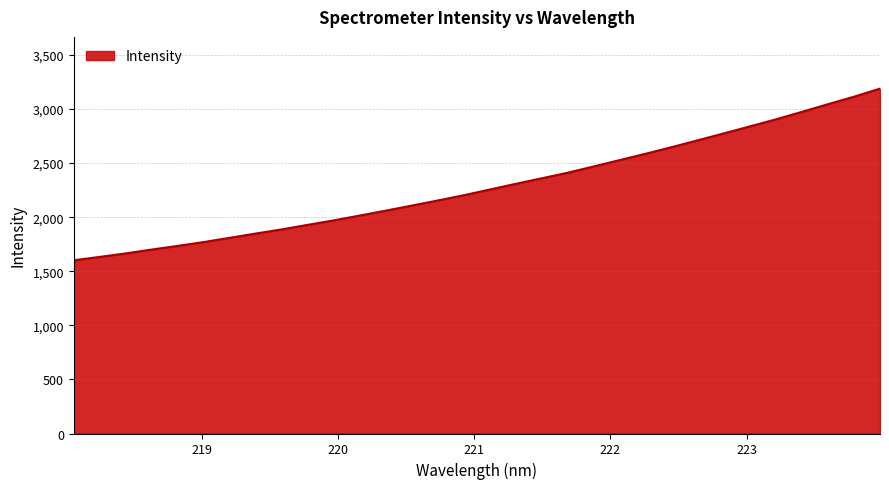

How many values exceed 2256?

16